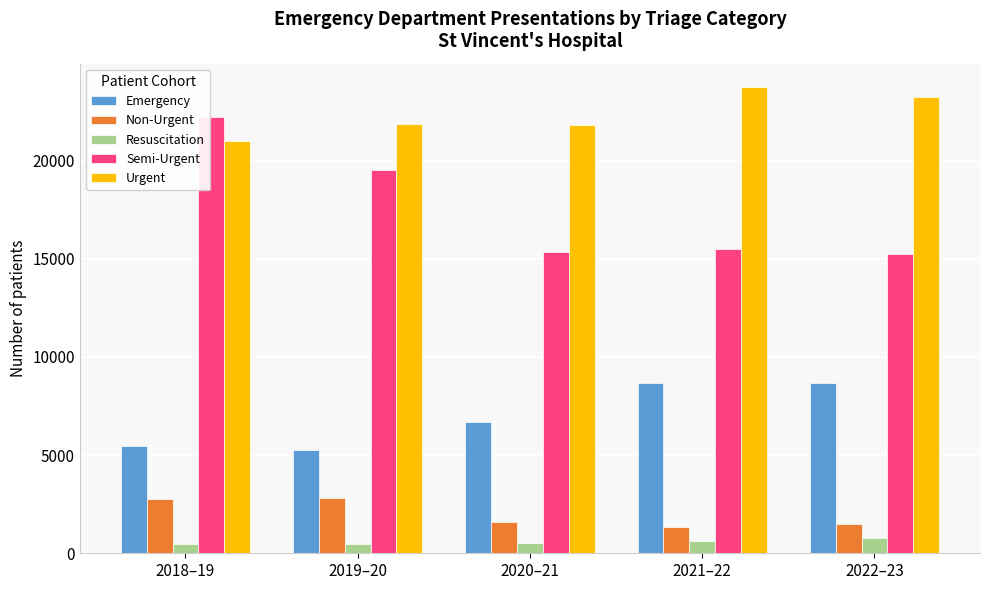

What is the difference between the highest and lowest values at 2020–21?

21298